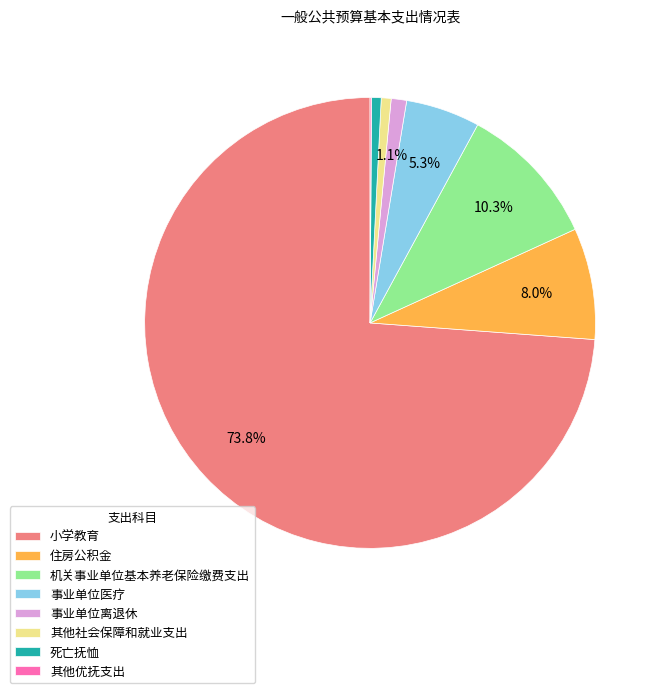

How much of the chart is everything except 事业单位离退休?

98.9%